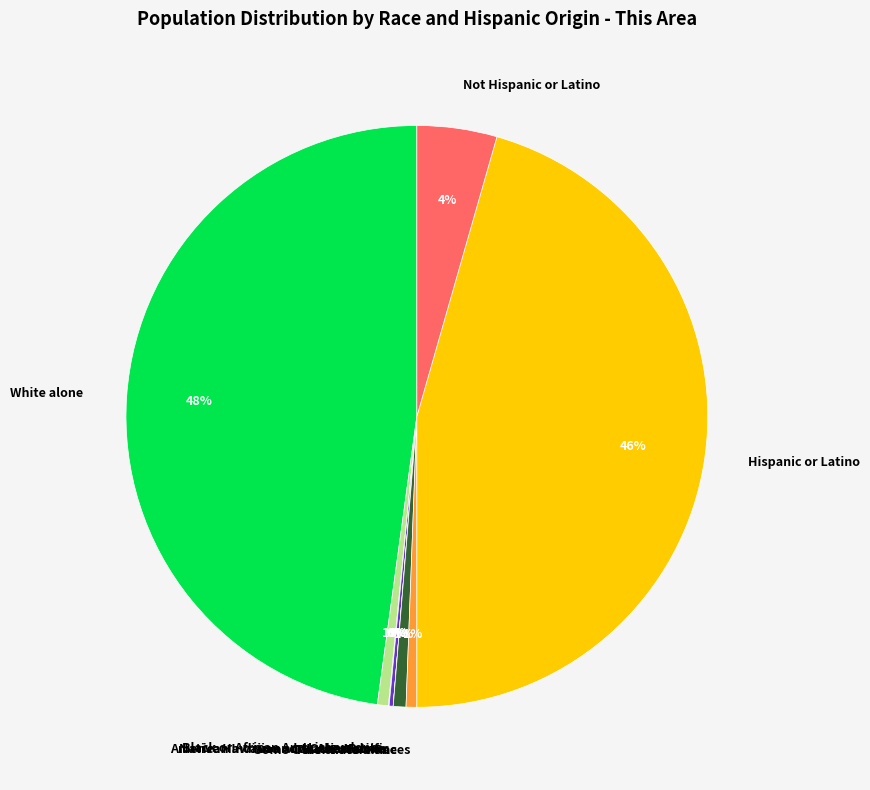

Which slice is the largest?

White alone